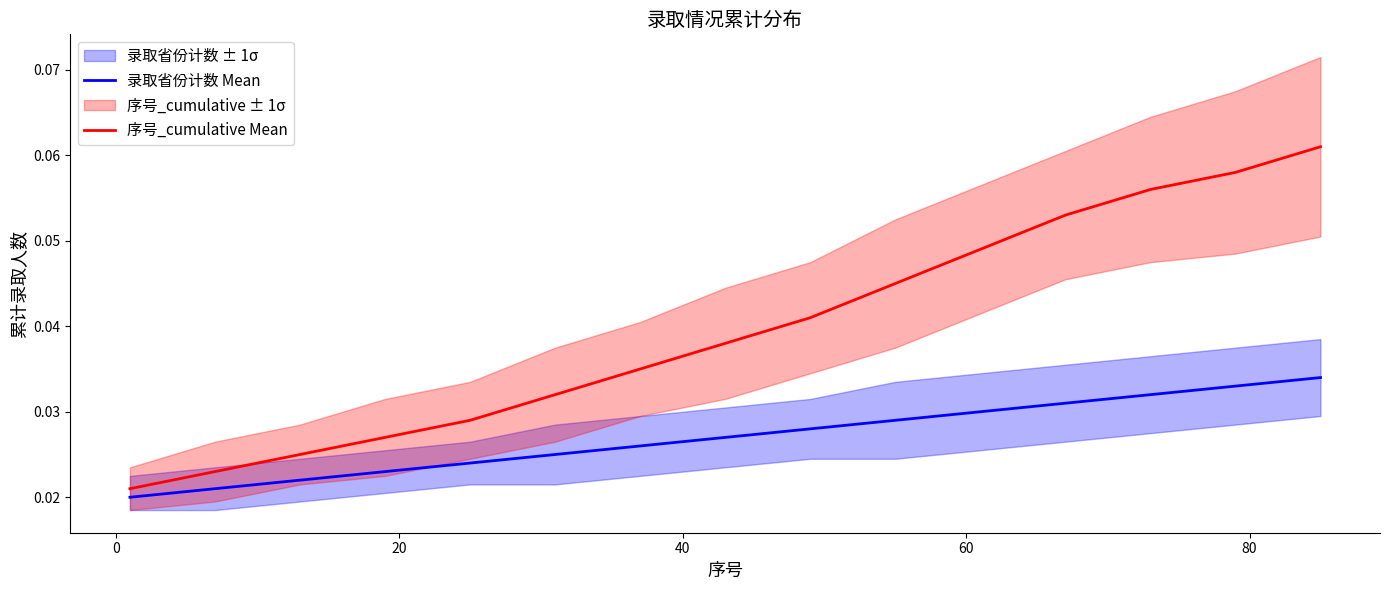

Reading right to left, transcribe all the data shown in this chart.

录取省份计数 Mean: 0.0	0.0	0.0	0.0	0.0	0.0	0.0	0.0	0.0	0.0	0.0	0.0	0.0	0.0	0.0
序号_cumulative Mean: 0.1	0.1	0.1	0.1	0.0	0.0	0.0	0.0	0.0	0.0	0.0	0.0	0.0	0.0	0.0